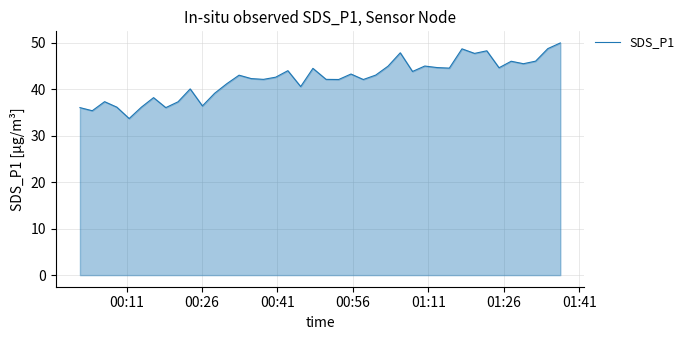

What is the greatest value displayed?

50.0